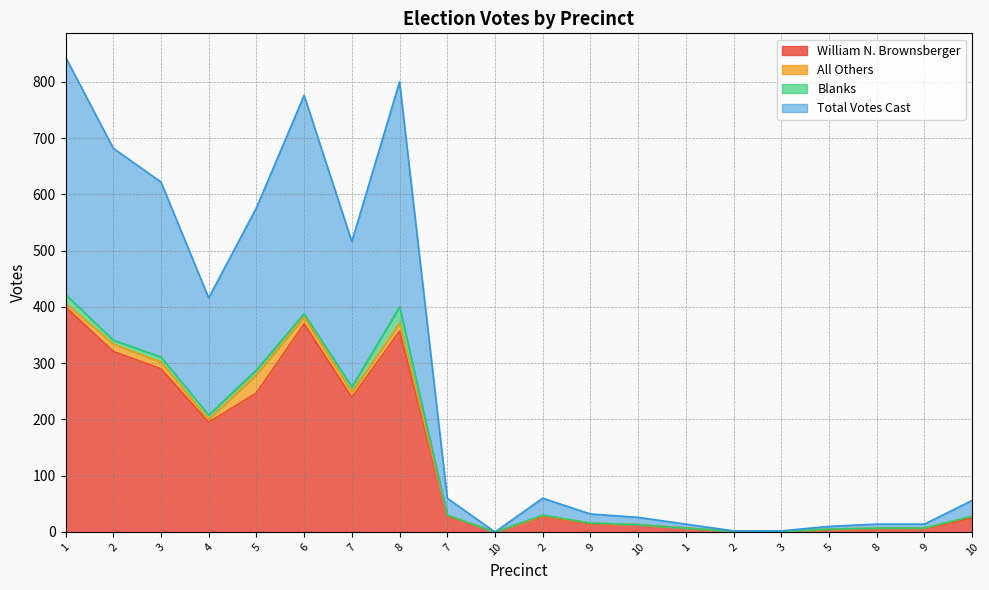

True or false: William N. Brownsberger and Total Votes Cast intersect in this chart.

False